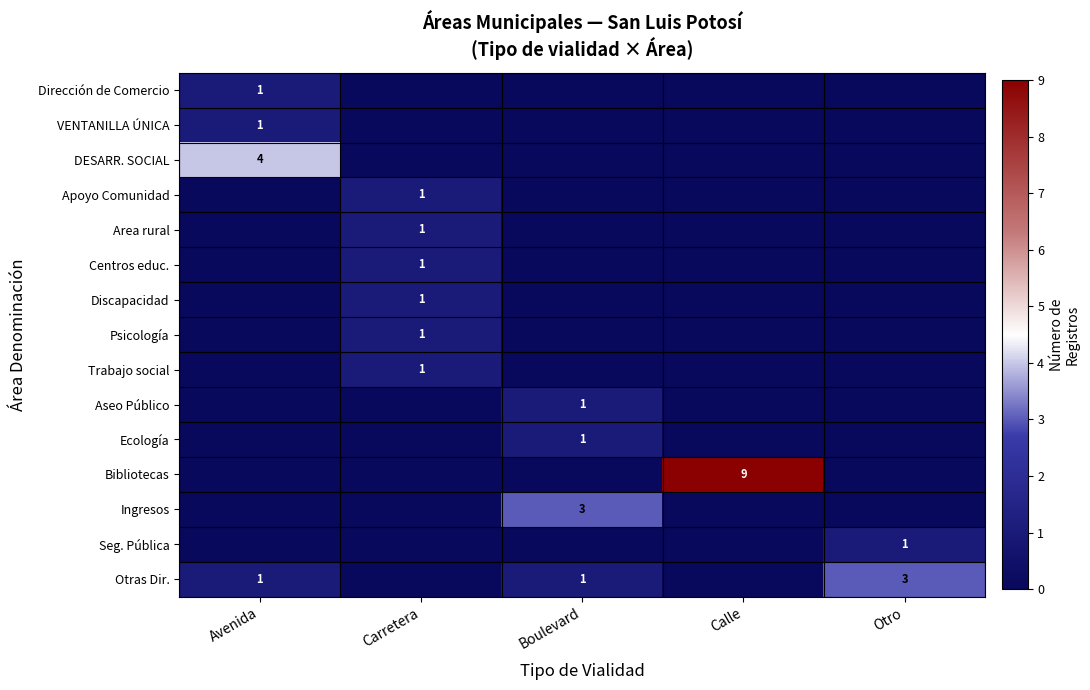

True or false: Area rural has a value of 1 at Carretera.

True